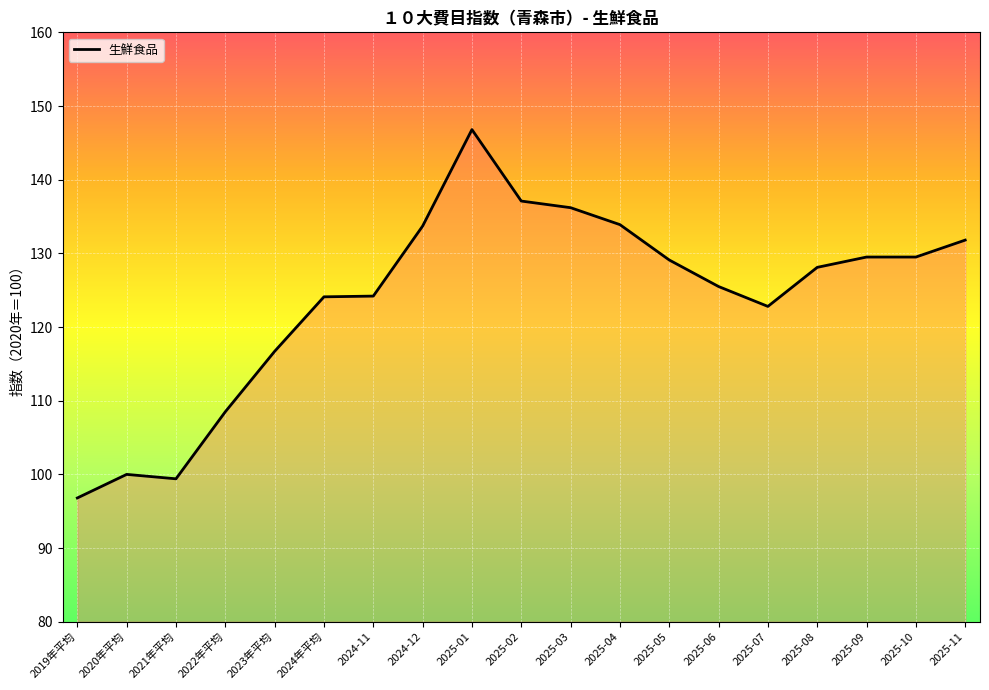

Between 2019年平均 and 2025-05, which is larger?

2025-05